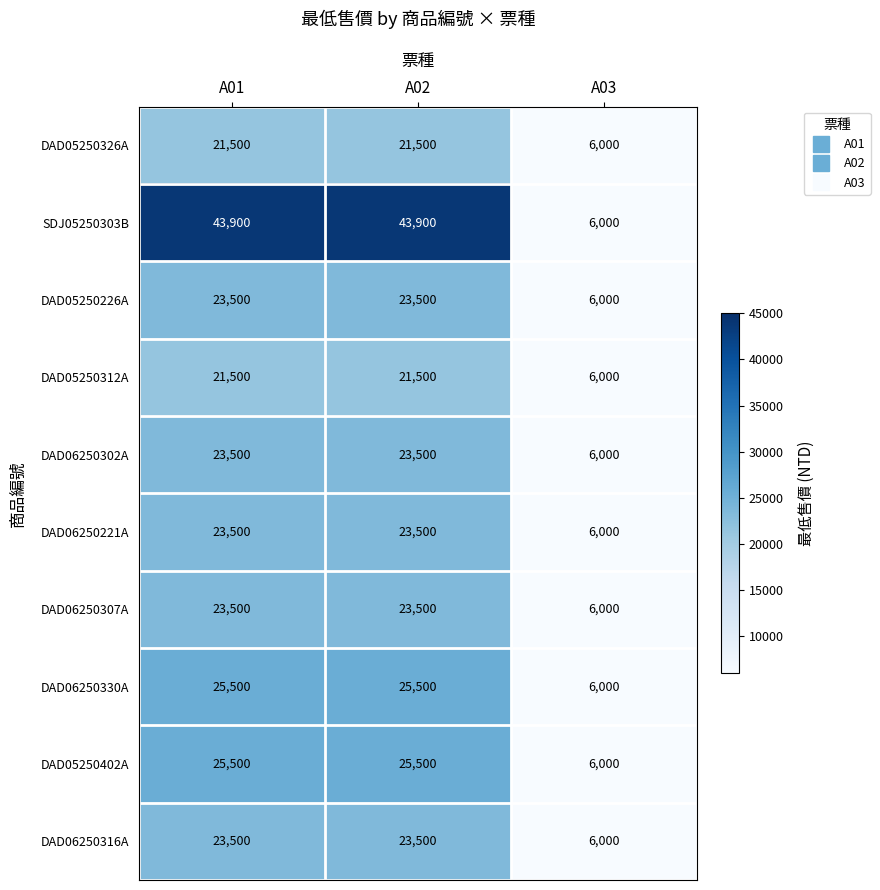

Which series has the largest range (max minus min)?

SDJ05250303B